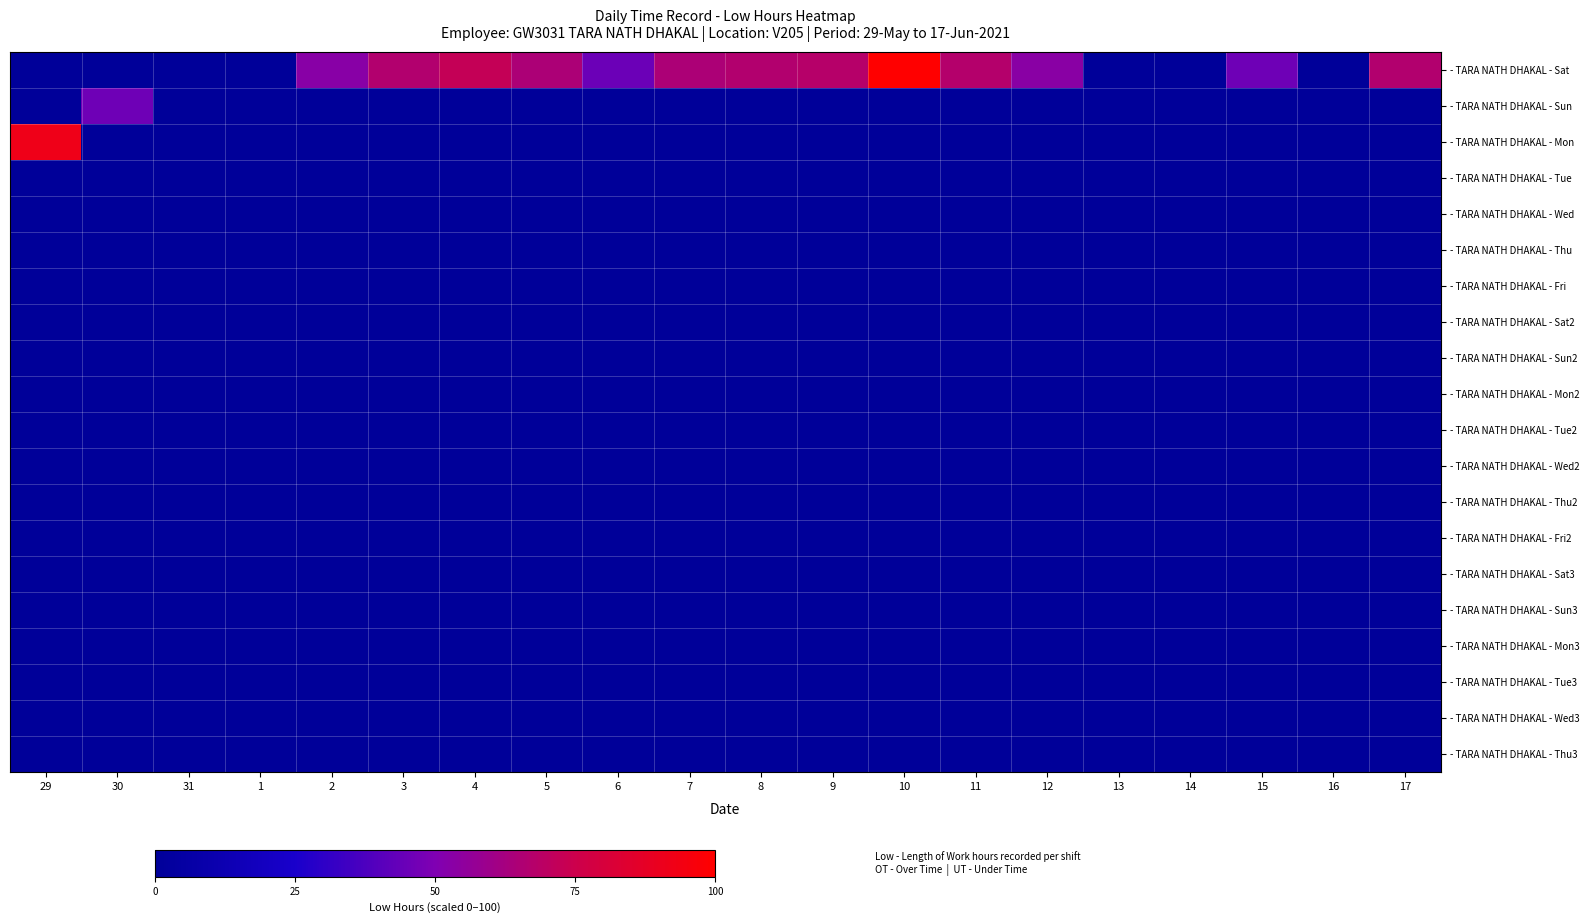

Reading right to left, transcribe all the data shown in this chart.

- TARA NATH DHAKAL - Sat: 17=66.7	16=0.0	15=46.0	14=0.0	13=0.0	12=53.2	11=67.5	10=99.7	9=67.9	8=66.5	7=64.6	6=45.1	5=64.7	4=72.4	3=66.4	2=52.9	1=0.0	31=0.0	30=0.0	29=0.0
- TARA NATH DHAKAL - Sun: 17=0.0	16=0.0	15=0.0	14=0.0	13=0.0	12=0.0	11=0.0	10=0.0	9=0.0	8=0.0	7=0.0	6=0.0	5=0.0	4=0.0	3=0.0	2=0.0	1=0.0	31=0.0	30=45.8	29=0.0
- TARA NATH DHAKAL - Mon: 17=0.0	16=0.0	15=0.0	14=0.0	13=0.0	12=0.0	11=0.0	10=0.0	9=0.0	8=0.0	7=0.0	6=0.0	5=0.0	4=0.0	3=0.0	2=0.0	1=0.0	31=0.0	30=0.0	29=92.1
- TARA NATH DHAKAL - Tue: 17=0.0	16=0.0	15=0.0	14=0.0	13=0.0	12=0.0	11=0.0	10=0.0	9=0.0	8=0.0	7=0.0	6=0.0	5=0.0	4=0.0	3=0.0	2=0.0	1=0.0	31=0.0	30=0.0	29=0.0
- TARA NATH DHAKAL - Wed: 17=0.0	16=0.0	15=0.0	14=0.0	13=0.0	12=0.0	11=0.0	10=0.0	9=0.0	8=0.0	7=0.0	6=0.0	5=0.0	4=0.0	3=0.0	2=0.0	1=0.0	31=0.0	30=0.0	29=0.0
- TARA NATH DHAKAL - Thu: 17=0.0	16=0.0	15=0.0	14=0.0	13=0.0	12=0.0	11=0.0	10=0.0	9=0.0	8=0.0	7=0.0	6=0.0	5=0.0	4=0.0	3=0.0	2=0.0	1=0.0	31=0.0	30=0.0	29=0.0
- TARA NATH DHAKAL - Fri: 17=0.0	16=0.0	15=0.0	14=0.0	13=0.0	12=0.0	11=0.0	10=0.0	9=0.0	8=0.0	7=0.0	6=0.0	5=0.0	4=0.0	3=0.0	2=0.0	1=0.0	31=0.0	30=0.0	29=0.0
- TARA NATH DHAKAL - Sat2: 17=0.0	16=0.0	15=0.0	14=0.0	13=0.0	12=0.0	11=0.0	10=0.0	9=0.0	8=0.0	7=0.0	6=0.0	5=0.0	4=0.0	3=0.0	2=0.0	1=0.0	31=0.0	30=0.0	29=0.0
- TARA NATH DHAKAL - Sun2: 17=0.0	16=0.0	15=0.0	14=0.0	13=0.0	12=0.0	11=0.0	10=0.0	9=0.0	8=0.0	7=0.0	6=0.0	5=0.0	4=0.0	3=0.0	2=0.0	1=0.0	31=0.0	30=0.0	29=0.0
- TARA NATH DHAKAL - Mon2: 17=0.0	16=0.0	15=0.0	14=0.0	13=0.0	12=0.0	11=0.0	10=0.0	9=0.0	8=0.0	7=0.0	6=0.0	5=0.0	4=0.0	3=0.0	2=0.0	1=0.0	31=0.0	30=0.0	29=0.0
- TARA NATH DHAKAL - Tue2: 17=0.0	16=0.0	15=0.0	14=0.0	13=0.0	12=0.0	11=0.0	10=0.0	9=0.0	8=0.0	7=0.0	6=0.0	5=0.0	4=0.0	3=0.0	2=0.0	1=0.0	31=0.0	30=0.0	29=0.0
- TARA NATH DHAKAL - Wed2: 17=0.0	16=0.0	15=0.0	14=0.0	13=0.0	12=0.0	11=0.0	10=0.0	9=0.0	8=0.0	7=0.0	6=0.0	5=0.0	4=0.0	3=0.0	2=0.0	1=0.0	31=0.0	30=0.0	29=0.0
- TARA NATH DHAKAL - Thu2: 17=0.0	16=0.0	15=0.0	14=0.0	13=0.0	12=0.0	11=0.0	10=0.0	9=0.0	8=0.0	7=0.0	6=0.0	5=0.0	4=0.0	3=0.0	2=0.0	1=0.0	31=0.0	30=0.0	29=0.0
- TARA NATH DHAKAL - Fri2: 17=0.0	16=0.0	15=0.0	14=0.0	13=0.0	12=0.0	11=0.0	10=0.0	9=0.0	8=0.0	7=0.0	6=0.0	5=0.0	4=0.0	3=0.0	2=0.0	1=0.0	31=0.0	30=0.0	29=0.0
- TARA NATH DHAKAL - Sat3: 17=0.0	16=0.0	15=0.0	14=0.0	13=0.0	12=0.0	11=0.0	10=0.0	9=0.0	8=0.0	7=0.0	6=0.0	5=0.0	4=0.0	3=0.0	2=0.0	1=0.0	31=0.0	30=0.0	29=0.0
- TARA NATH DHAKAL - Sun3: 17=0.0	16=0.0	15=0.0	14=0.0	13=0.0	12=0.0	11=0.0	10=0.0	9=0.0	8=0.0	7=0.0	6=0.0	5=0.0	4=0.0	3=0.0	2=0.0	1=0.0	31=0.0	30=0.0	29=0.0
- TARA NATH DHAKAL - Mon3: 17=0.0	16=0.0	15=0.0	14=0.0	13=0.0	12=0.0	11=0.0	10=0.0	9=0.0	8=0.0	7=0.0	6=0.0	5=0.0	4=0.0	3=0.0	2=0.0	1=0.0	31=0.0	30=0.0	29=0.0
- TARA NATH DHAKAL - Tue3: 17=0.0	16=0.0	15=0.0	14=0.0	13=0.0	12=0.0	11=0.0	10=0.0	9=0.0	8=0.0	7=0.0	6=0.0	5=0.0	4=0.0	3=0.0	2=0.0	1=0.0	31=0.0	30=0.0	29=0.0
- TARA NATH DHAKAL - Wed3: 17=0.0	16=0.0	15=0.0	14=0.0	13=0.0	12=0.0	11=0.0	10=0.0	9=0.0	8=0.0	7=0.0	6=0.0	5=0.0	4=0.0	3=0.0	2=0.0	1=0.0	31=0.0	30=0.0	29=0.0
- TARA NATH DHAKAL - Thu3: 17=0.0	16=0.0	15=0.0	14=0.0	13=0.0	12=0.0	11=0.0	10=0.0	9=0.0	8=0.0	7=0.0	6=0.0	5=0.0	4=0.0	3=0.0	2=0.0	1=0.0	31=0.0	30=0.0	29=0.0